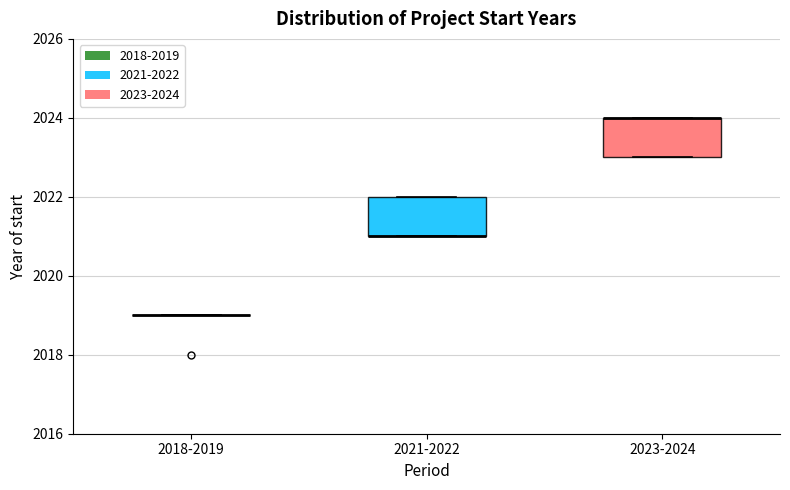

Reading left to right, read every box against the y-axis: the position of its median line, the range the box covers, and the ends of its whiskers. The values are not printed on the chart, so give them approximately, as read against the axis.

2018-2019: box collapsed to a line at 2019, whiskers 2019 to 2019
2021-2022: median 2021 (drawn on the box's lower edge), box 2021 to 2022, whiskers 2021 to 2022
2023-2024: median 2024 (drawn on the box's upper edge), box 2023 to 2024, whiskers 2023 to 2024